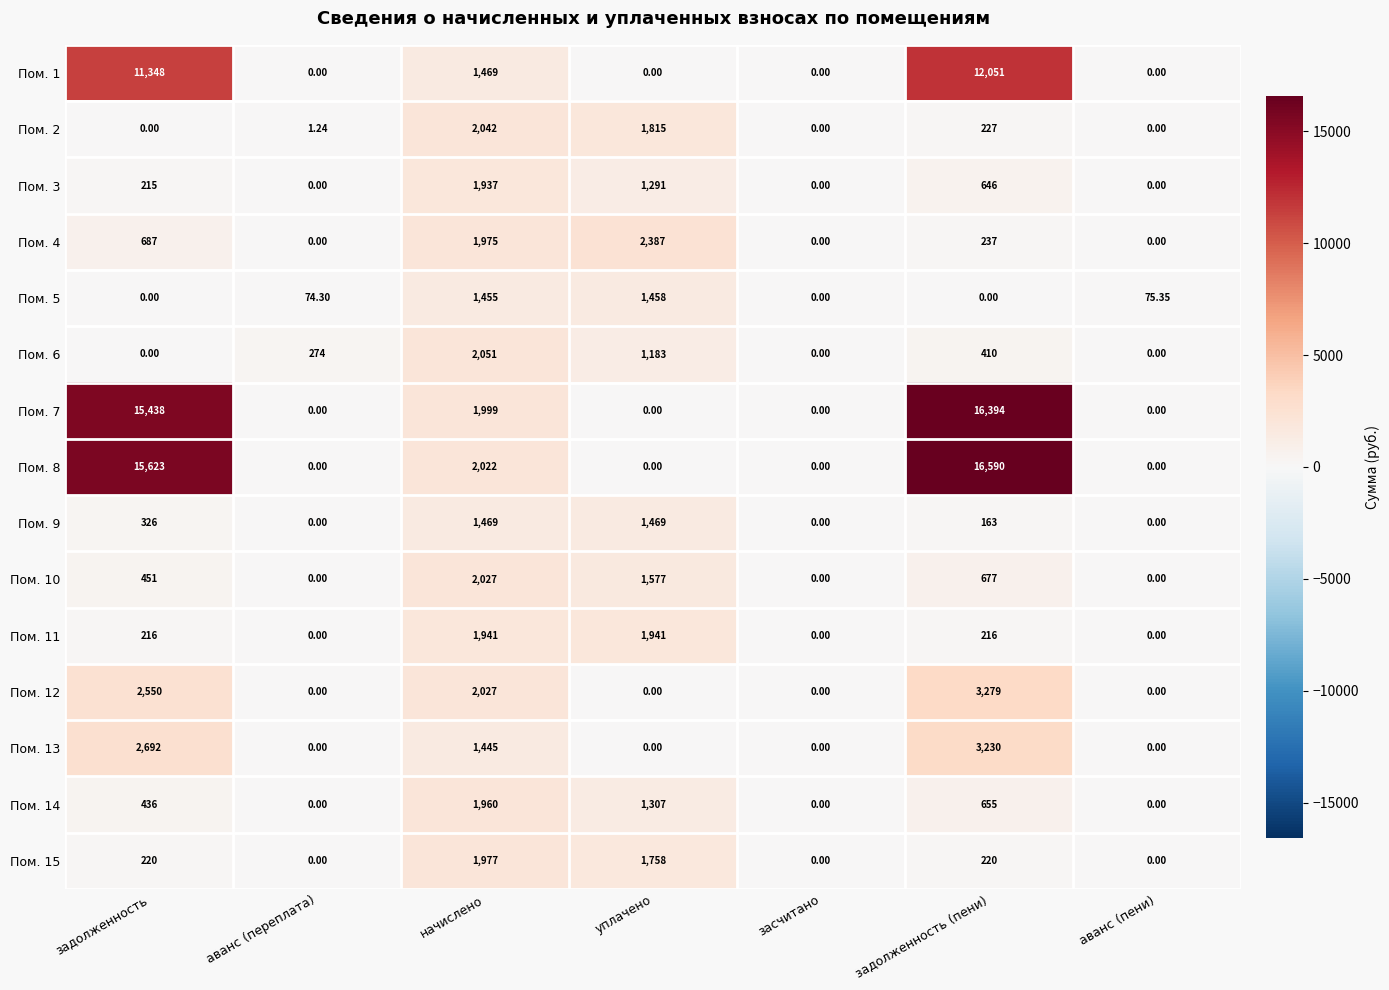

At which label does Пом. 13 reach its peak?

задолженность (пени)